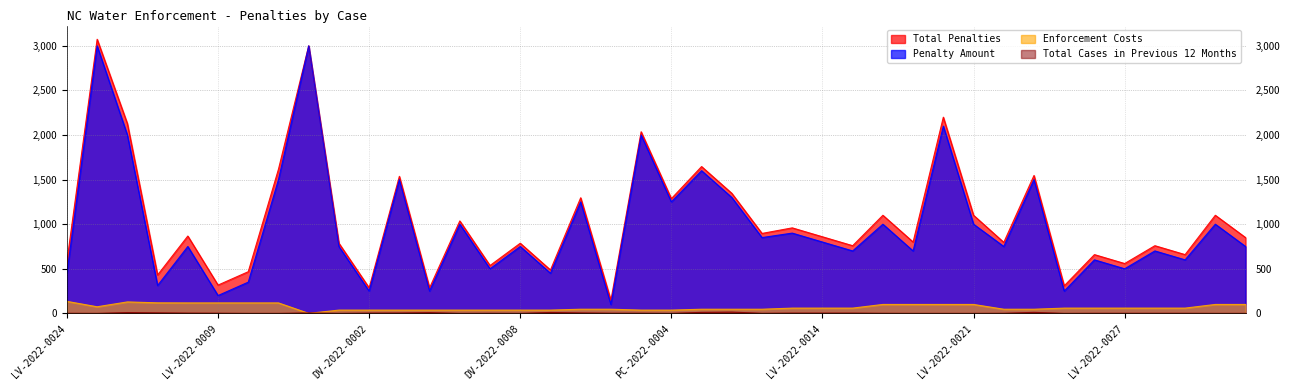

At DV-2022-0008, list the series in order from largest to smallest.

Total Penalties, Penalty Amount, Enforcement Costs, Total Cases in Previous 12 Months